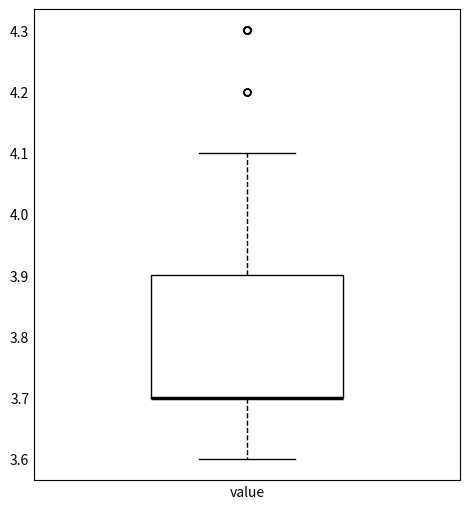

Where does the upper whisker of the box for value end on the y-axis? The values are not printed on the chart, so give them approximately, as read against the axis.

4.1